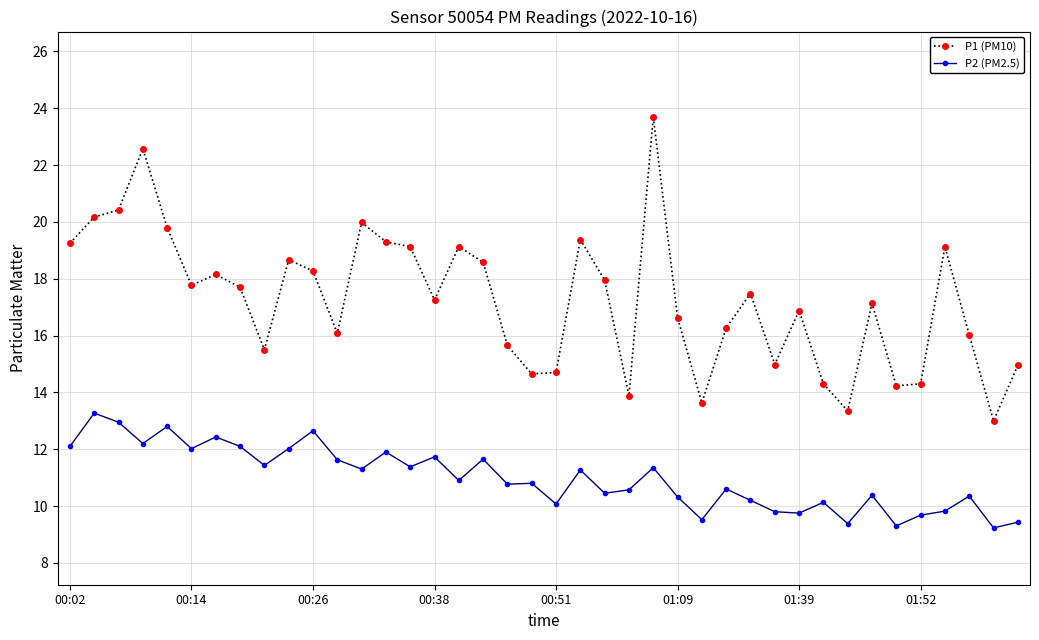

Rank the series by their maximum value, from highest to lowest.

P1 (PM10), P2 (PM2.5)